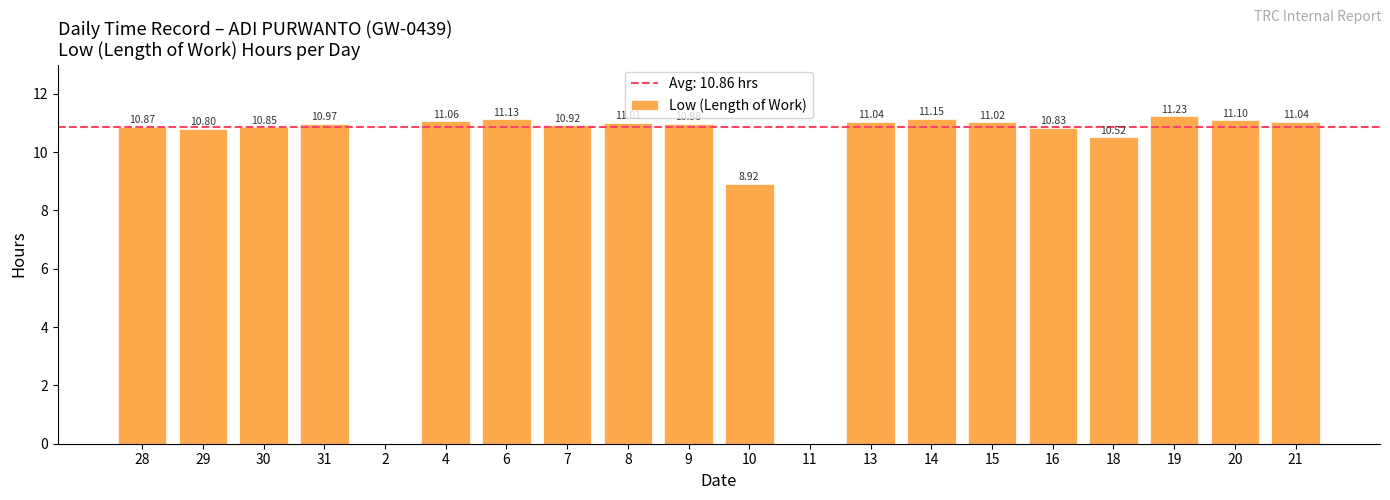

Between 19 and 20, which is larger?

19